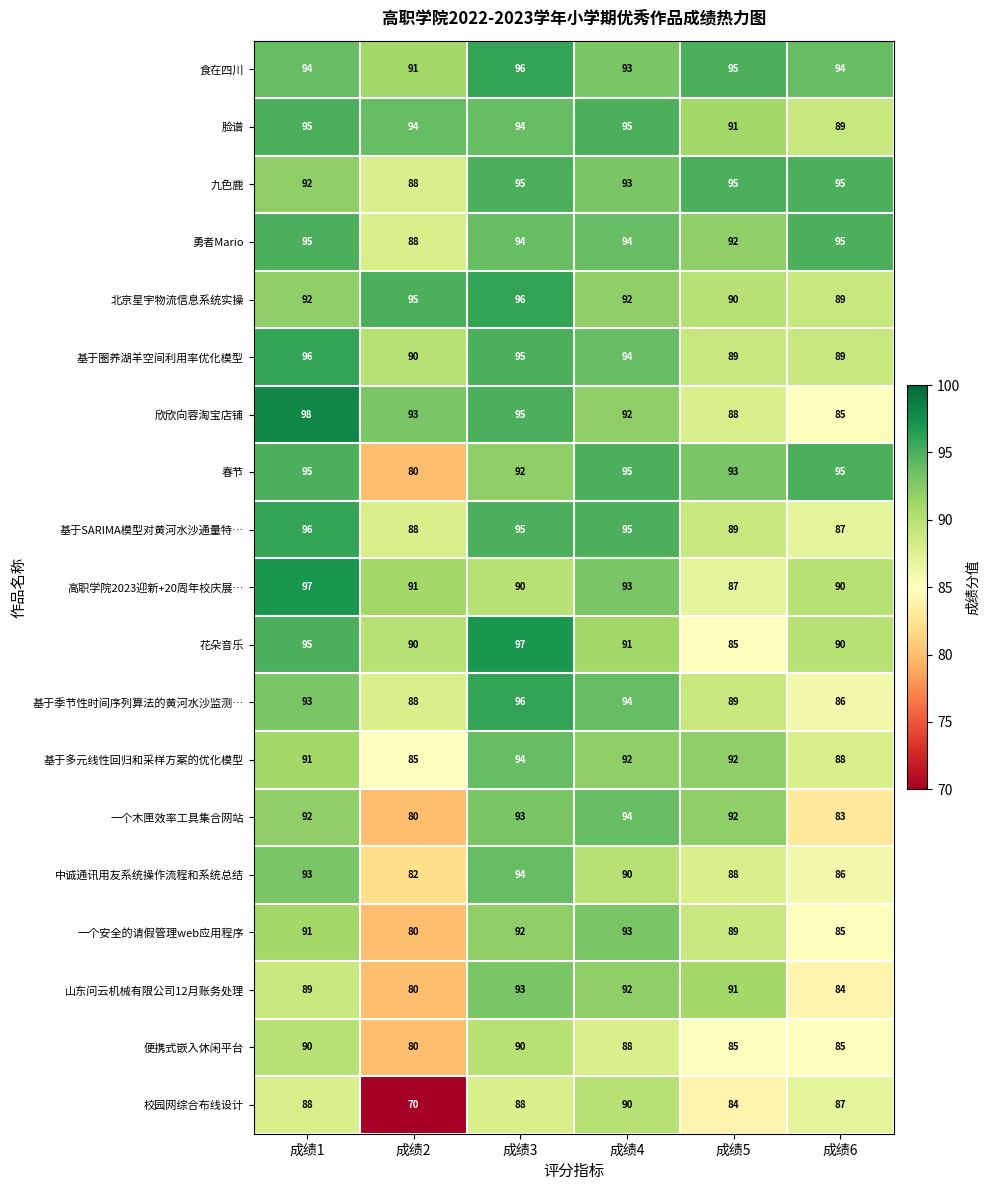

At which category does the chart reach its peak across all series?

成绩1